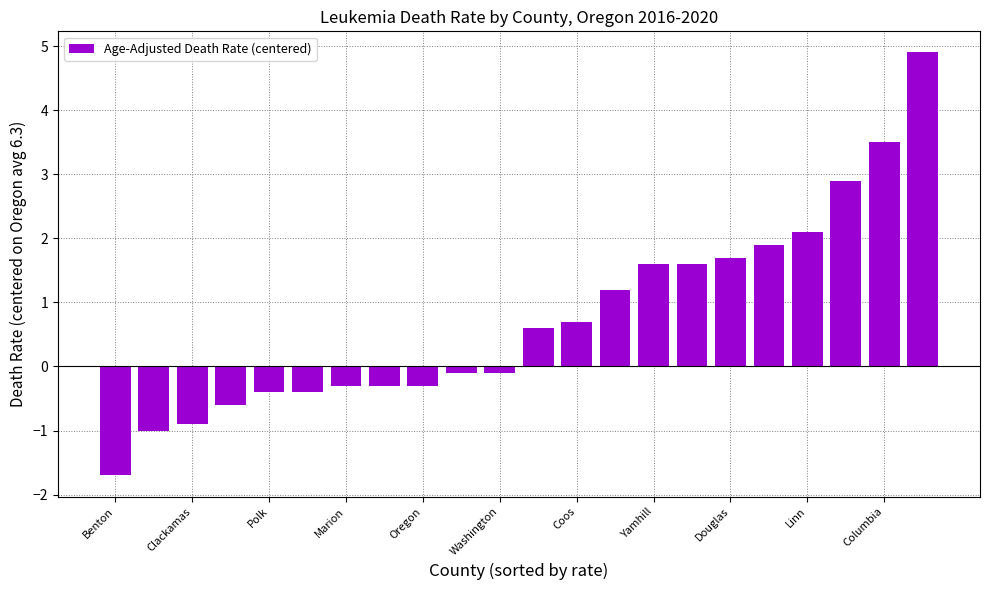

What is the greatest value displayed?

4.9